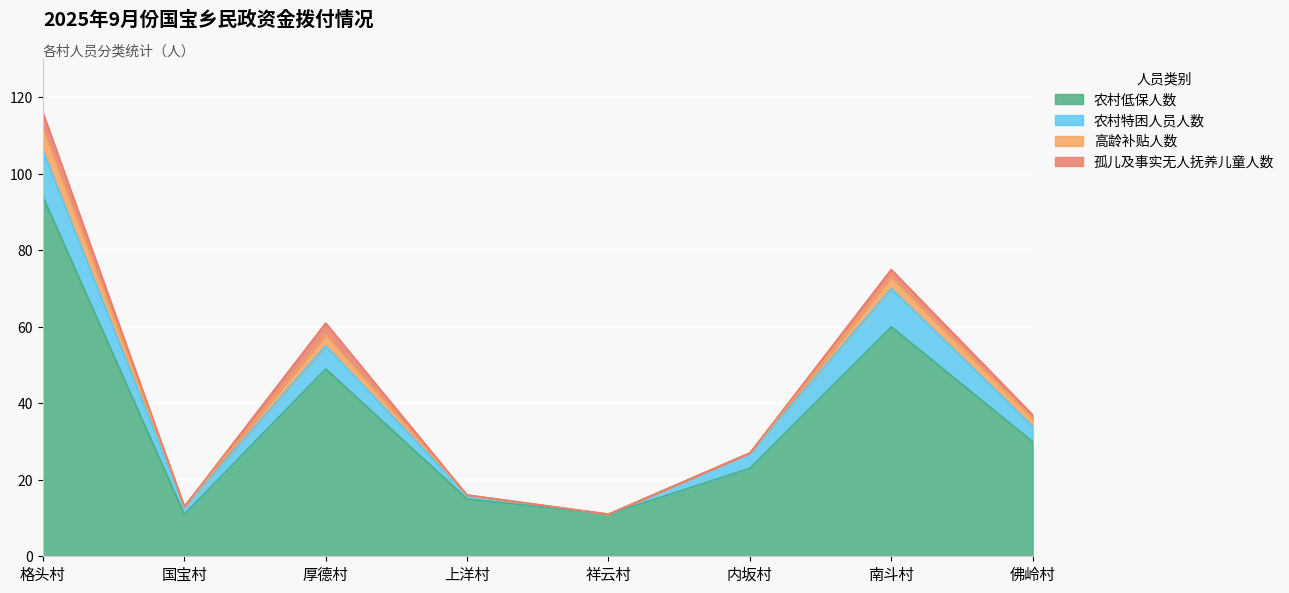

Count the number of data series in this chart.

4